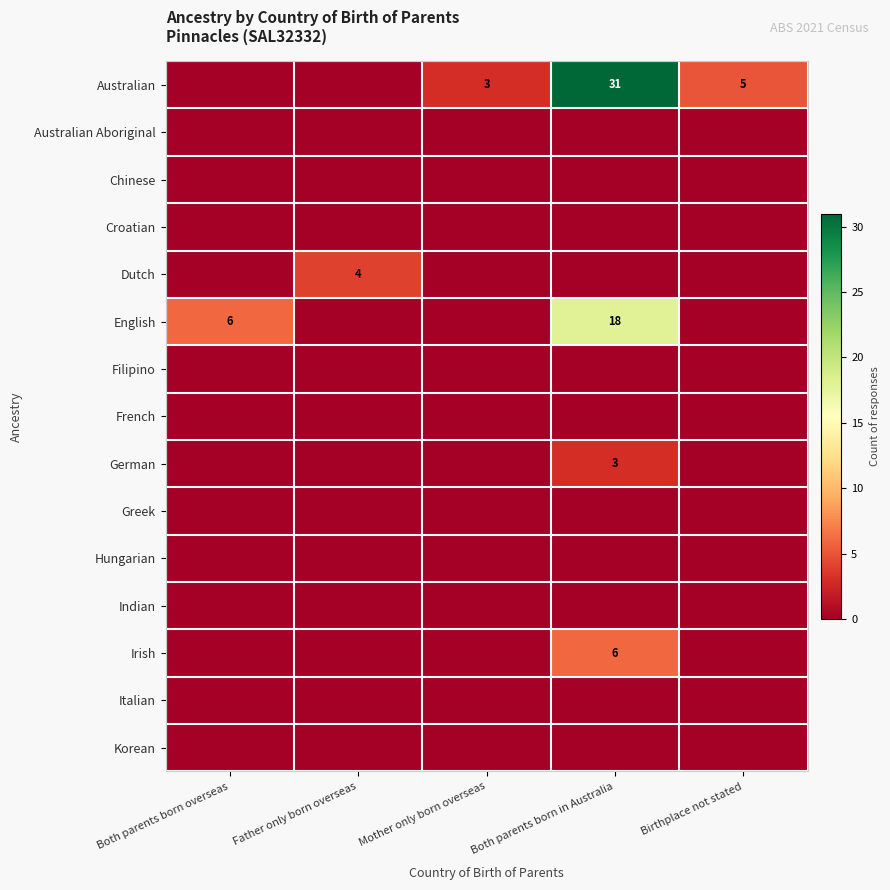

Is it true that Australian equals 9 at Birthplace not stated?

False